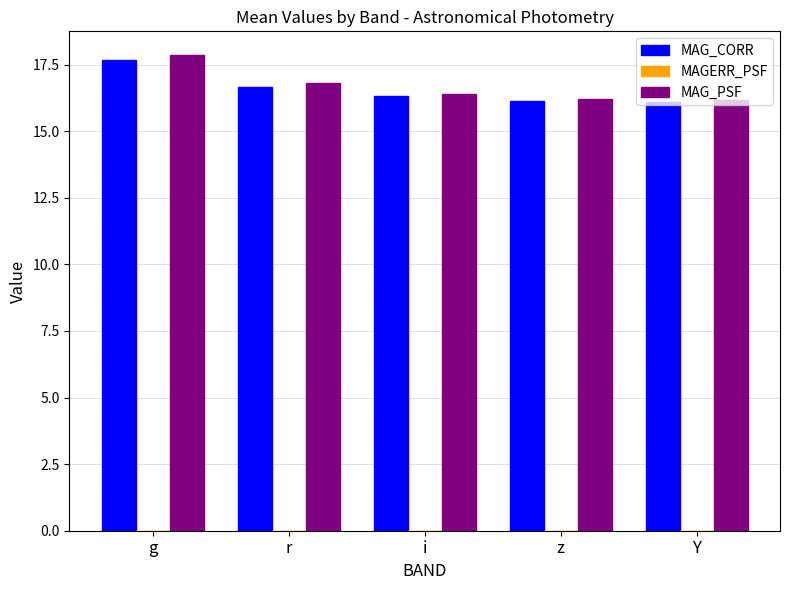

How many groups of bars are there?

5